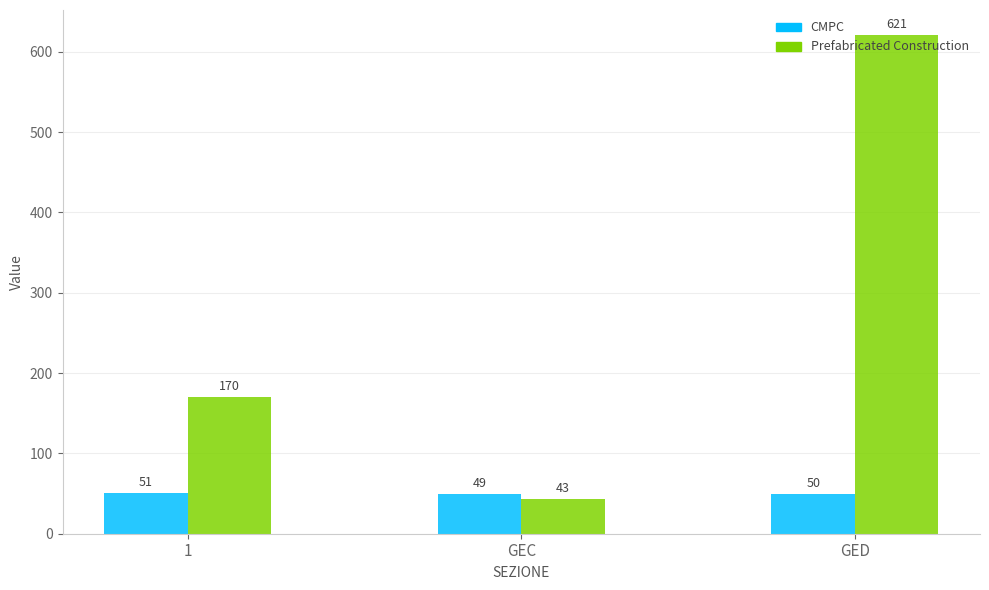

At how many categories does at least one series exceed 427?

1